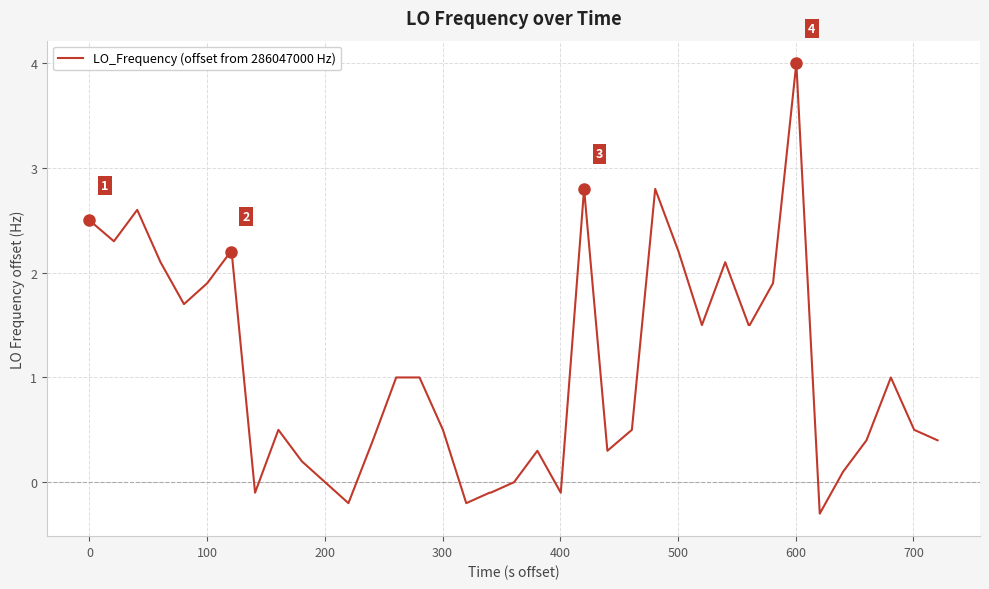

What is the maximum value shown in the chart?

4.0